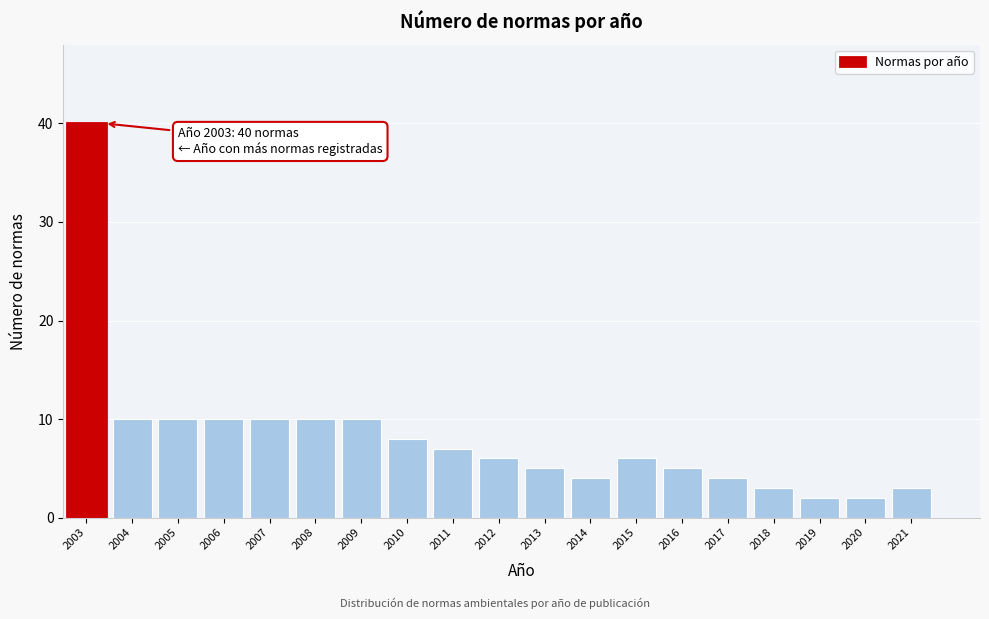

Reading left to right, what are all the values shown in this chart?

2003=40	2004=10	2005=10	2006=10	2007=10	2008=10	2009=10	2010=8	2011=7	2012=6	2013=5	2014=4	2015=6	2016=5	2017=4	2018=3	2019=2	2020=2	2021=3